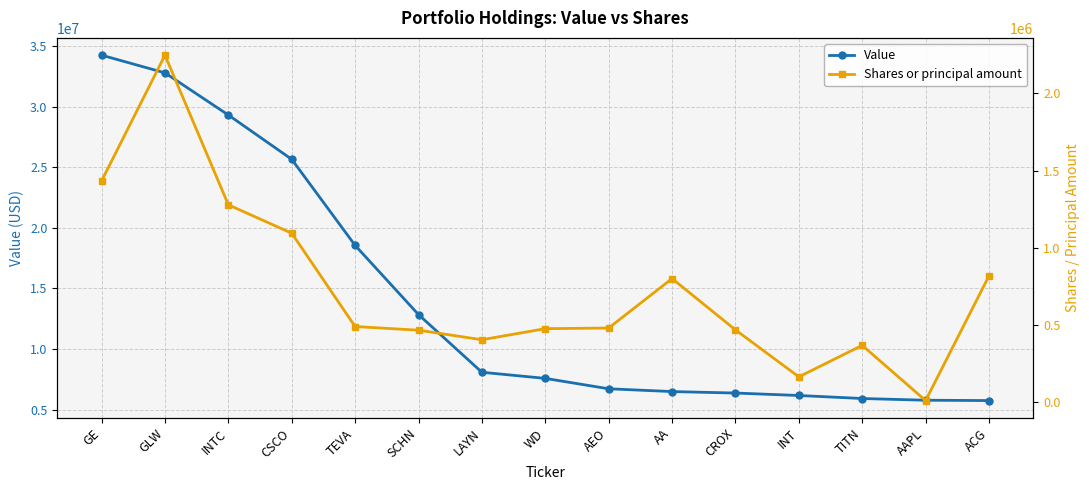

True or false: Shares or principal amount and Value cross at least once.

False